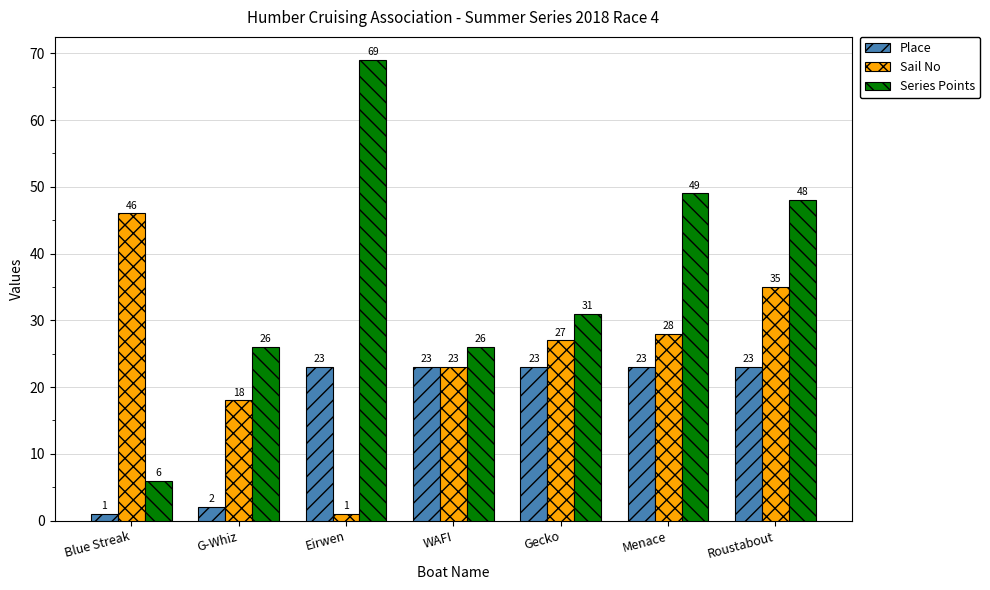

At which label does Series Points reach its minimum?

Blue Streak